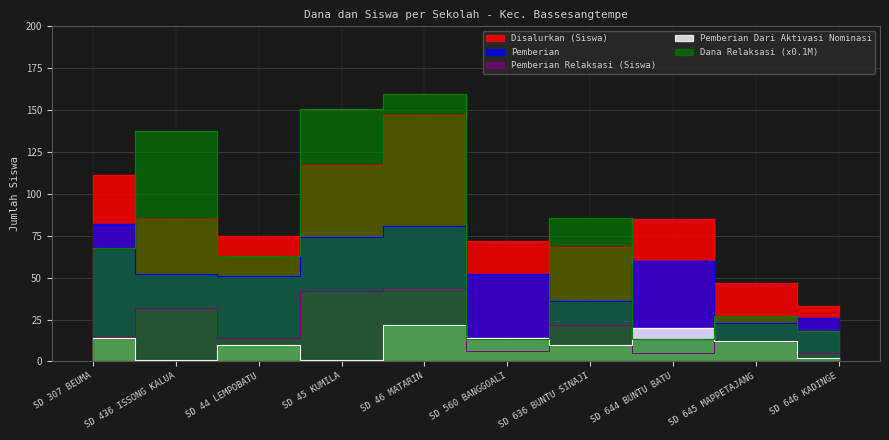

What is the total value across all series at SD 44 LEMPOBATU?

213.0